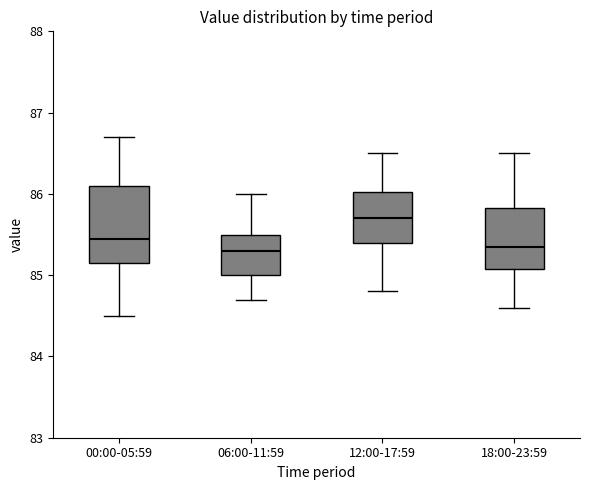

Comparing the boxes themselves (not the whiskers), which one is the tallest?

00:00-05:59